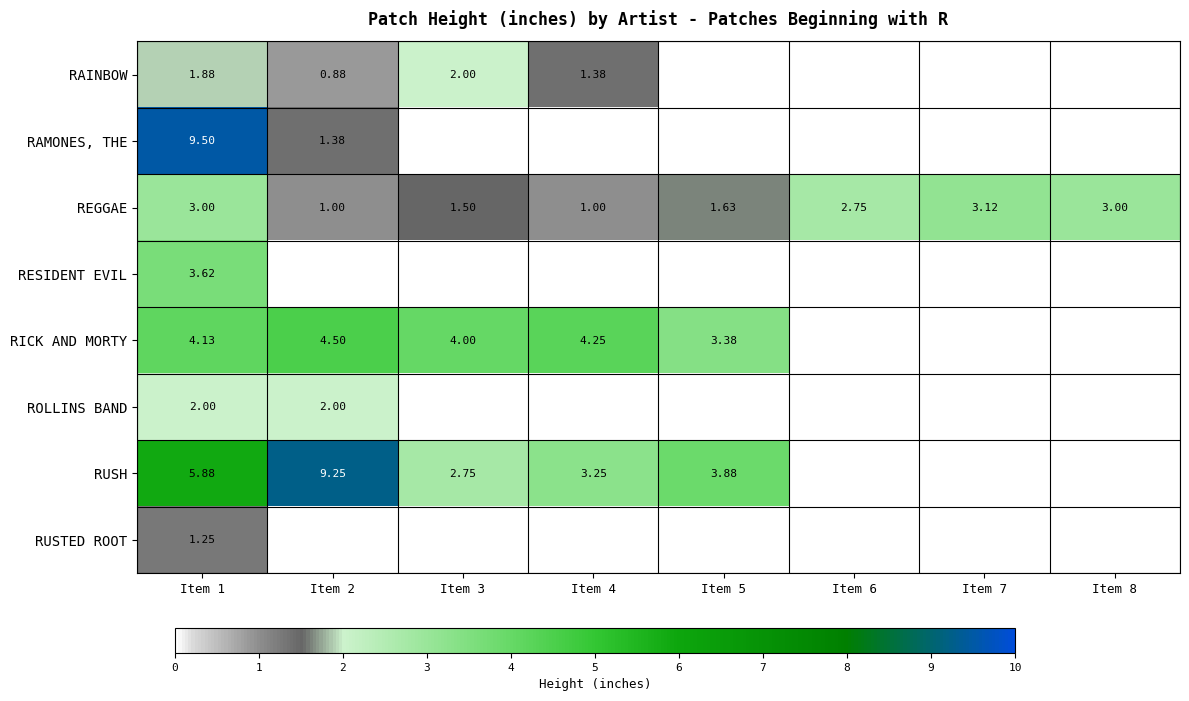

At which label does RUSH first exceed 9?

Item 2